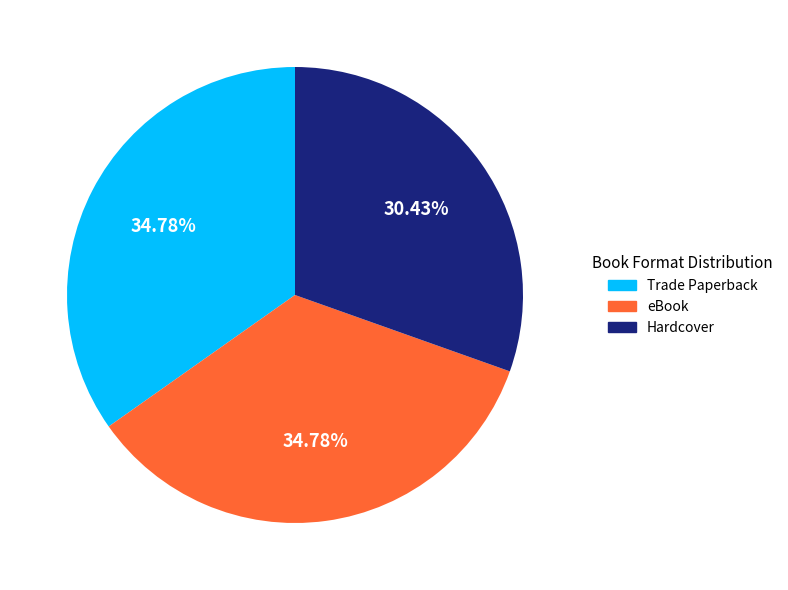

Which slice is the smallest?

Hardcover